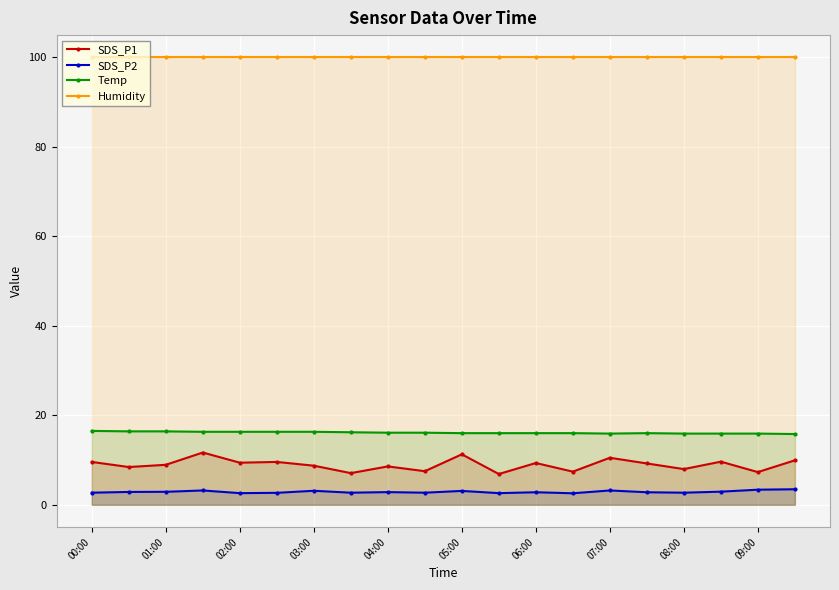

The value of Temp at 03:00 is 16.3. True or false?

True